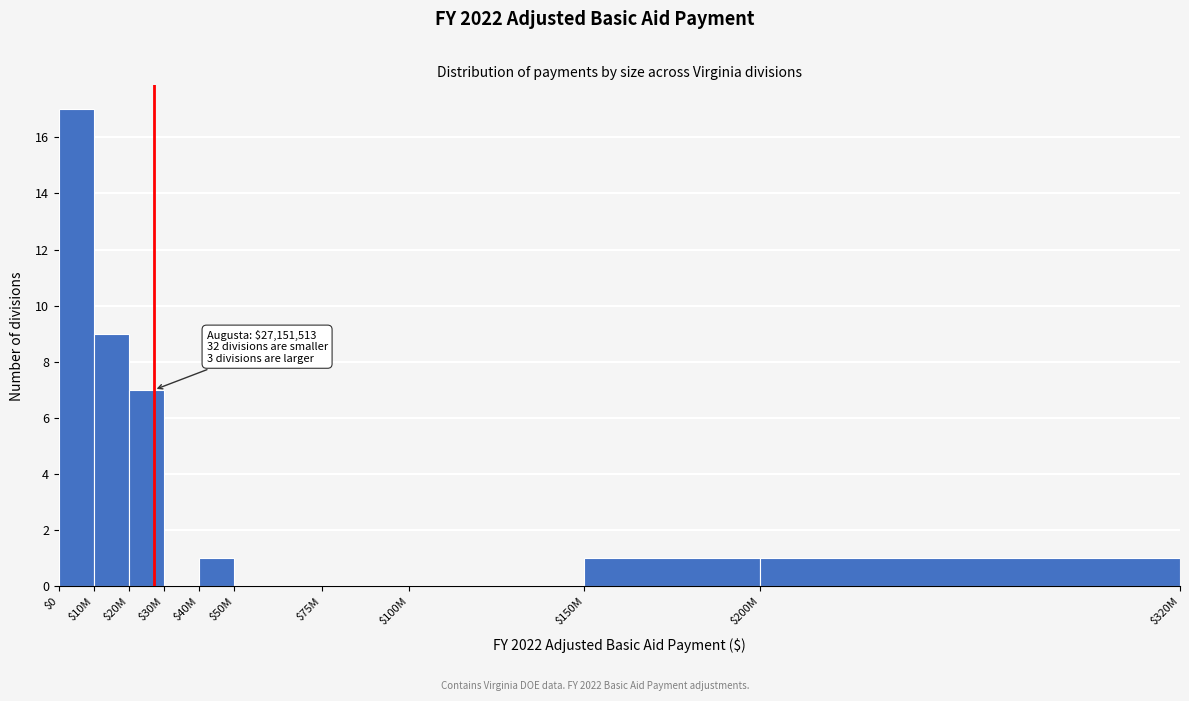

The value at $10M is 9. True or false?

True